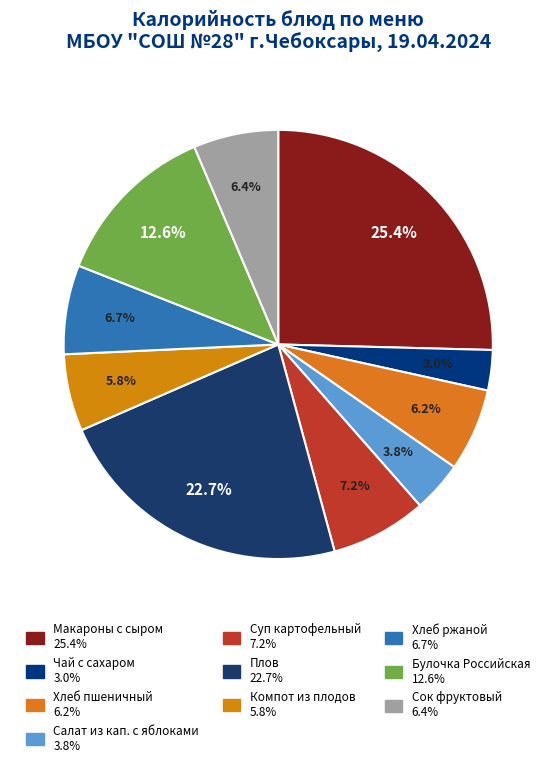

How many segments does this pie chart have?

10